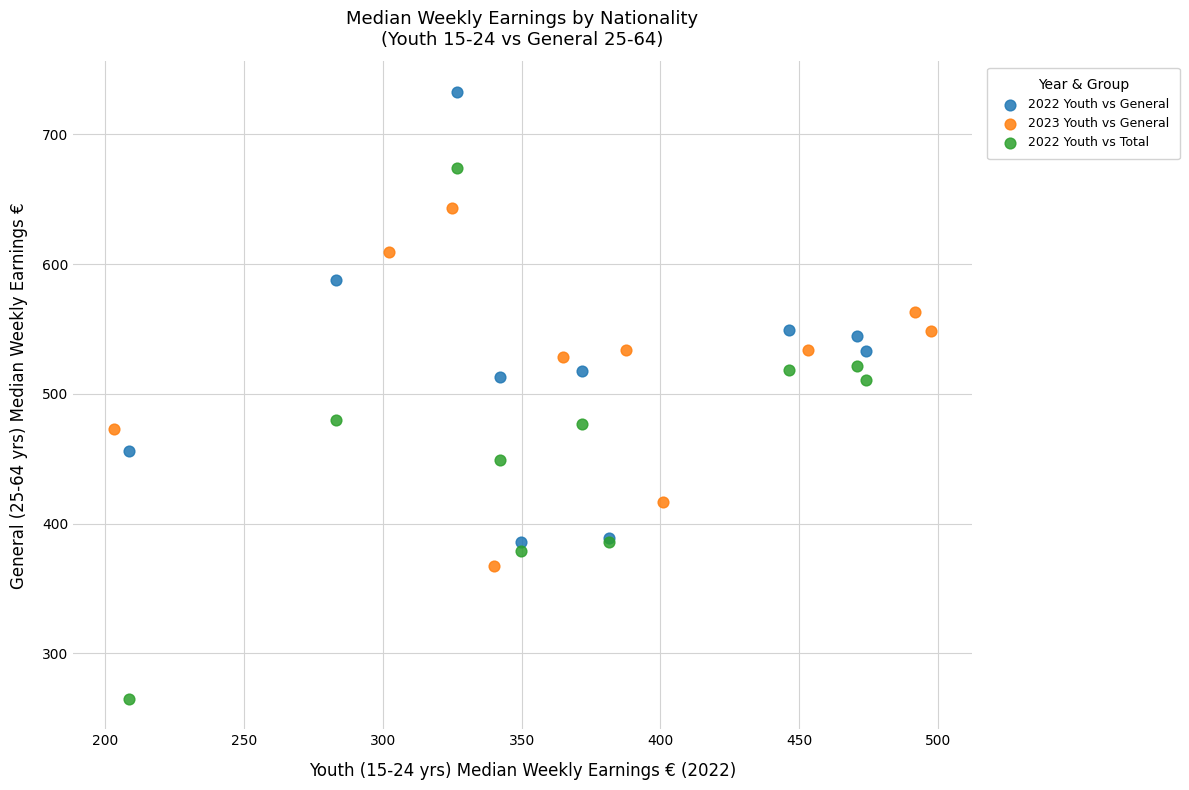

What are all the series names shown in the legend?

2022 Youth vs General, 2023 Youth vs General, 2022 Youth vs Total